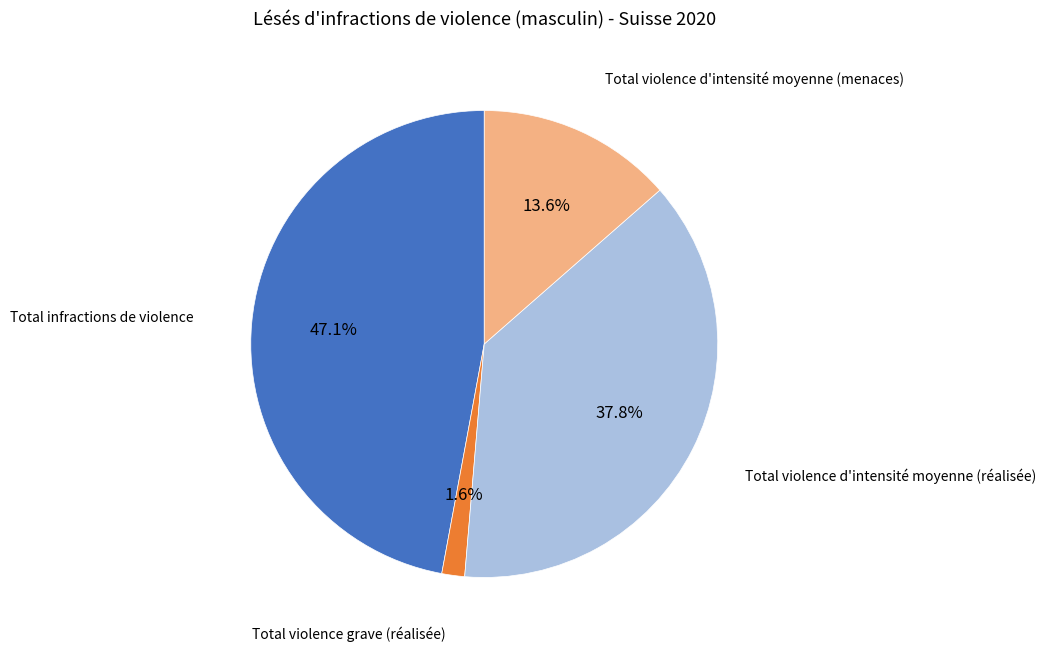

What portion of the pie excludes Total violence d'intensité moyenne (menaces)?

86.4%